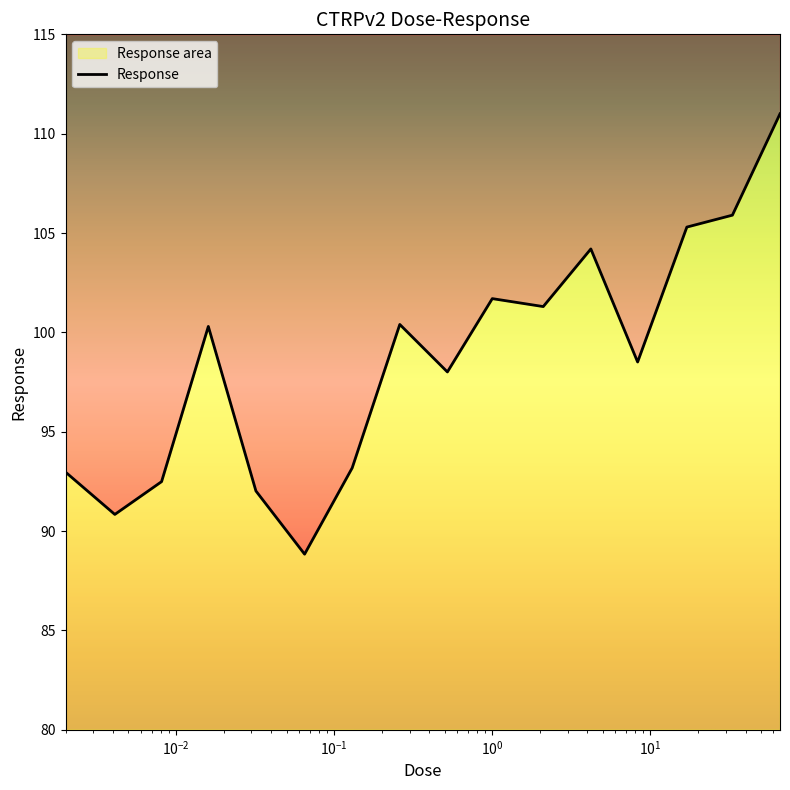

Which has a higher value, 0.016 or 0.0041?

0.016